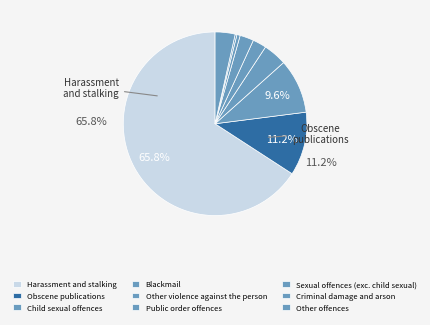

Combined, do Sexual offences (exc. child sexual) and Other offences account for over 50%?

No